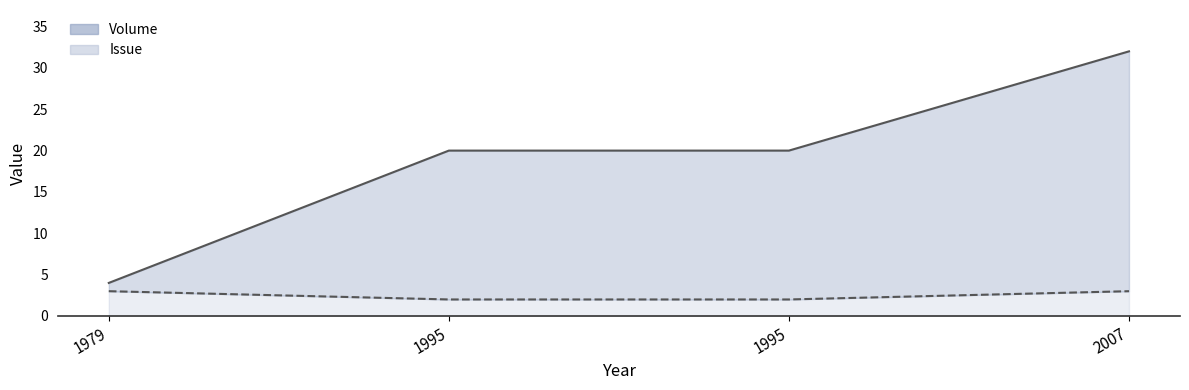

What is the difference between the highest and lowest values at 2007?

29